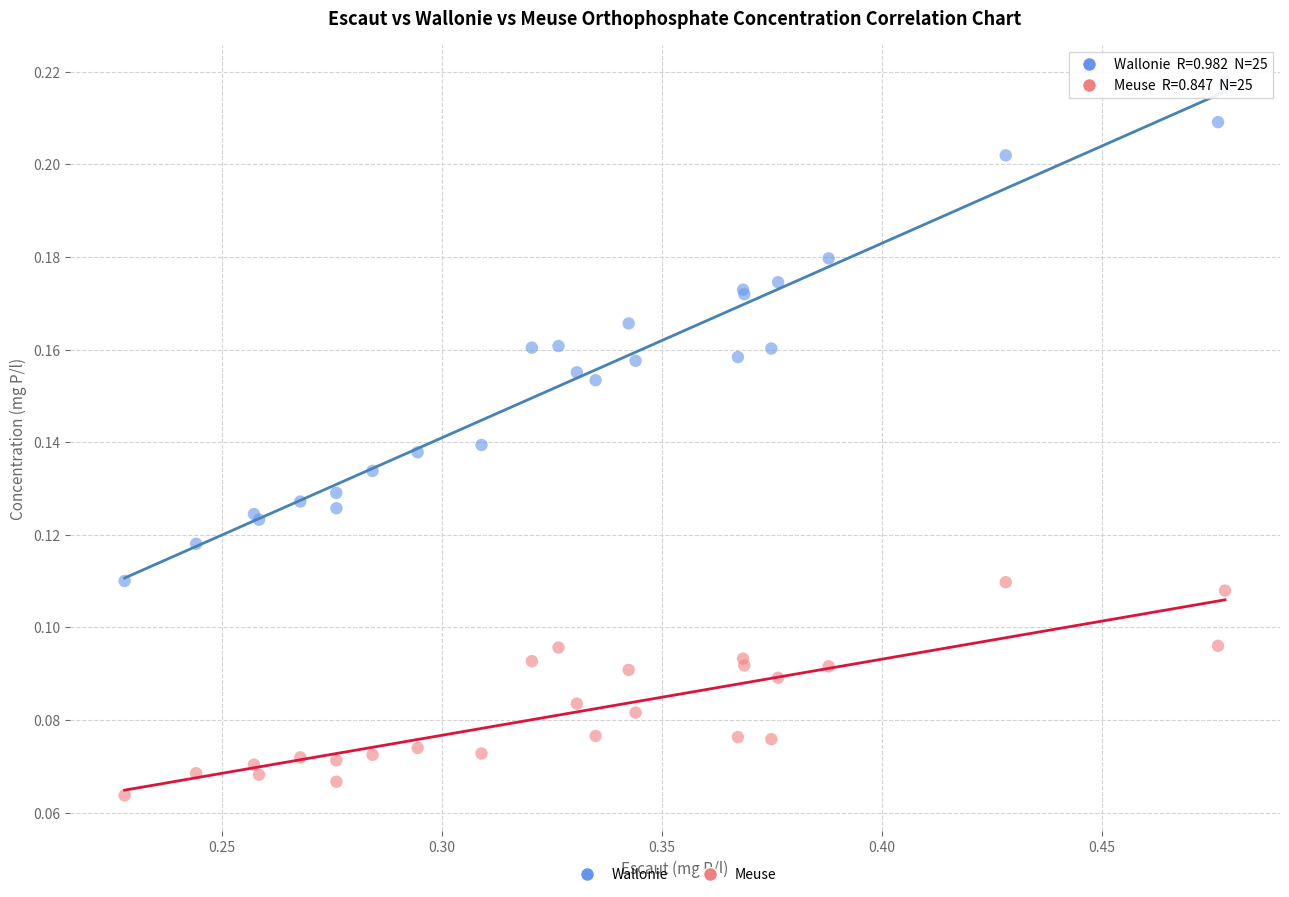

What is the X range (max minus min) for the scatter plot?

0.3